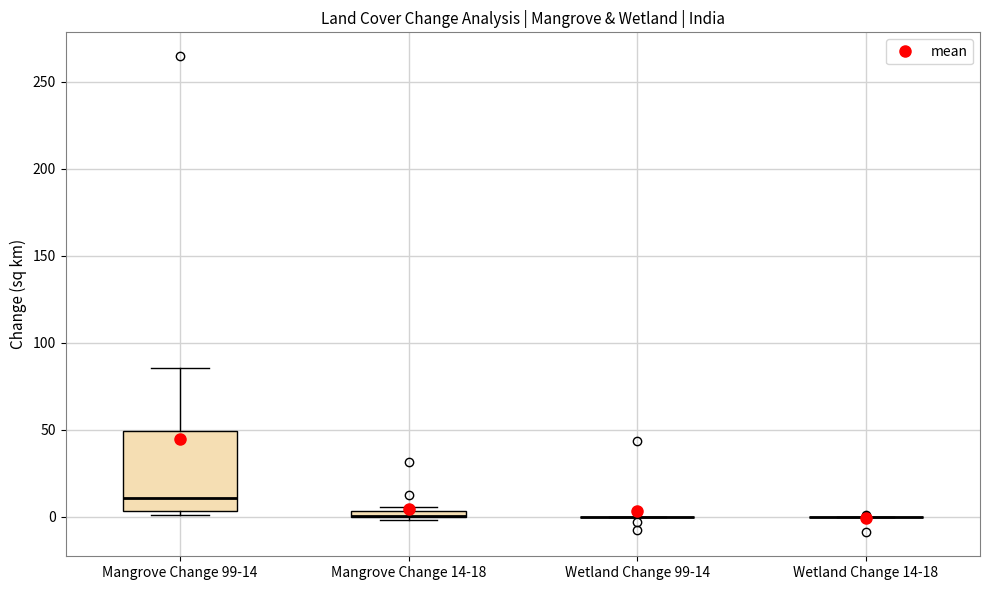

Where does the median line of the box for Mangrove Change 99-14 sit on the y-axis? The values are not printed on the chart, so give them approximately, as read against the axis.

10